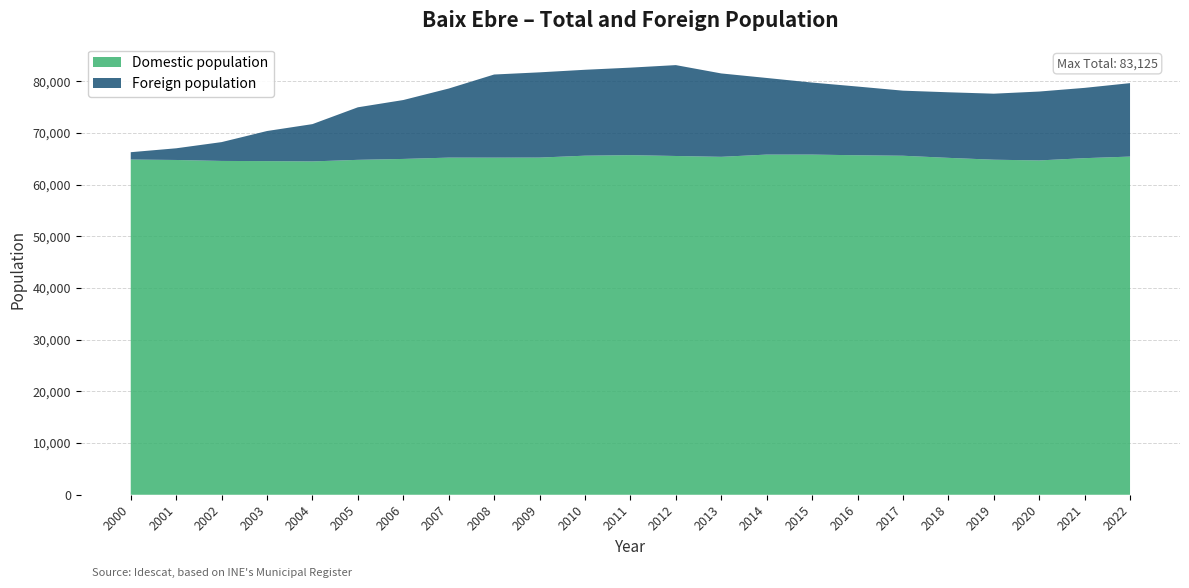

Reading left to right, what are all the values shown in this chart?

Total population: 2000=66274	2001=67031	2002=68227	2003=70373	2004=71708	2005=74962	2006=76368	2007=78590	2008=81304	2009=81724	2010=82222	2011=82634	2012=83125	2013=81514	2014=80637	2015=79748	2016=78977	2017=78180	2018=77868	2019=77596	2020=78011	2021=78721	2022=79636
Foreign population: 2000=1418	2001=2260	2002=3642	2003=5823	2004=7216	2005=10165	2006=11396	2007=13363	2008=16081	2009=16490	2010=16621	2011=16928	2012=17583	2013=16132	2014=14824	2015=13933	2016=13296	2017=12589	2018=12687	2019=12773	2020=13328	2021=13599	2022=14209